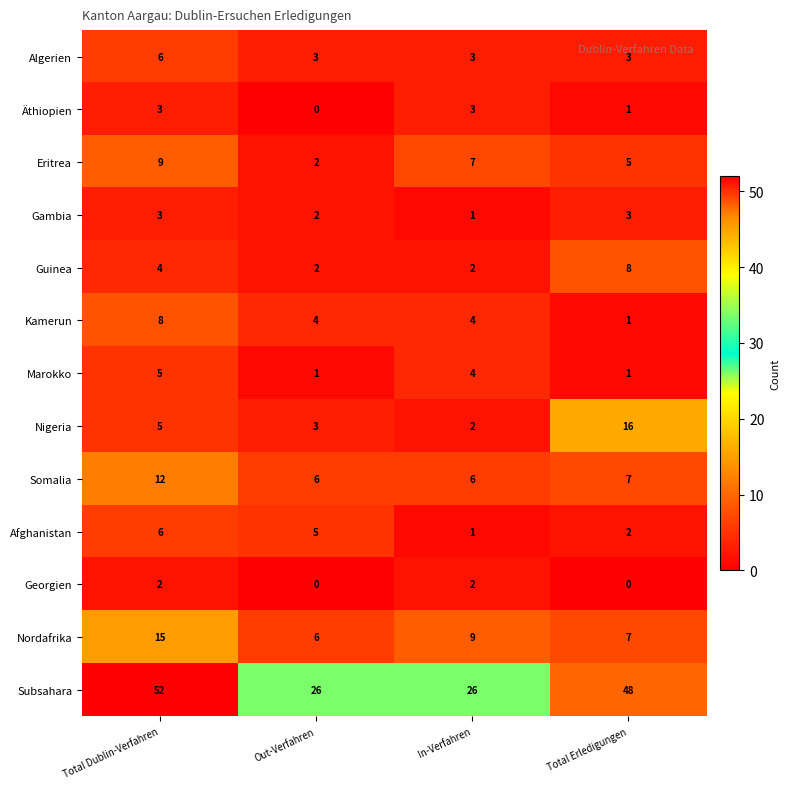

What is the difference between the highest and lowest values at Out-Verfahren?

26